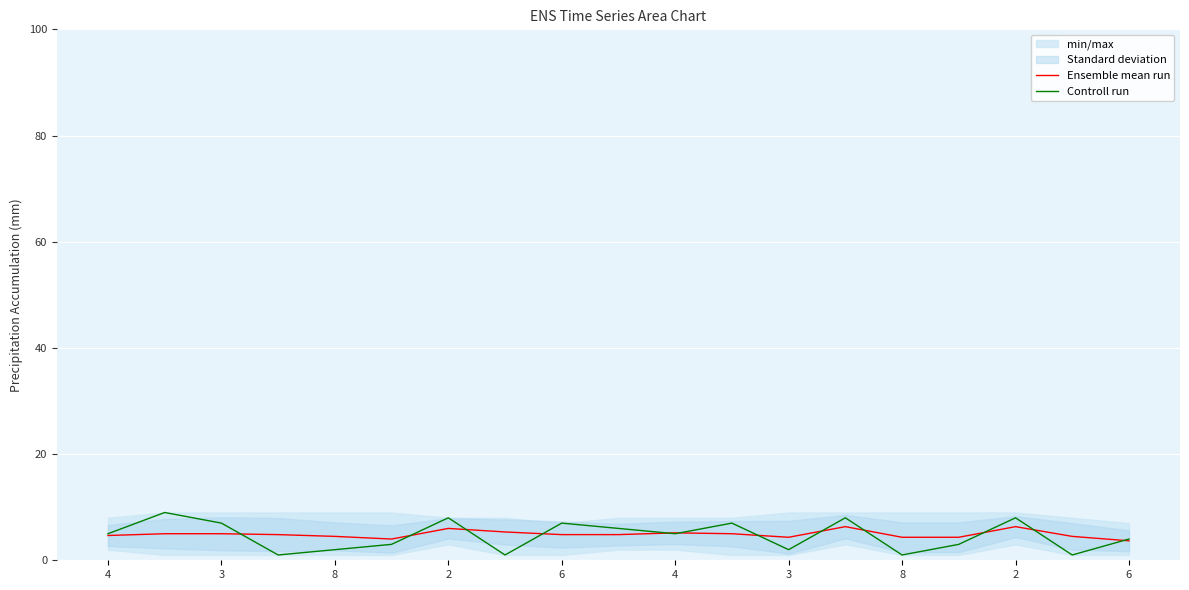

Which series has the widest spread of values?

Controll run